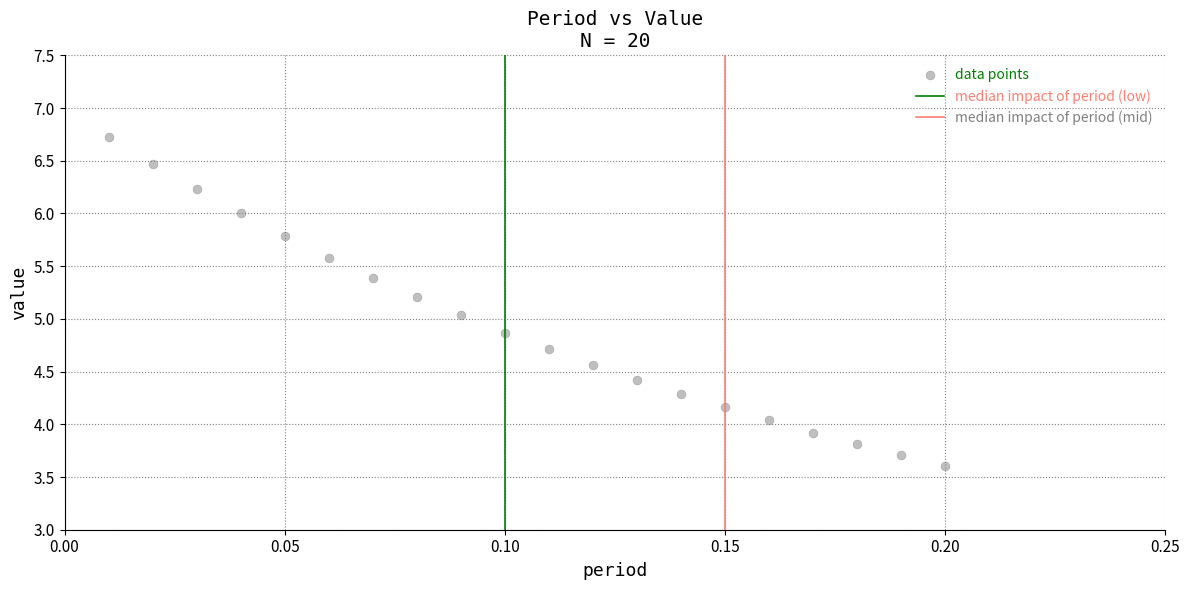

What is the range of Y values (max minus min)?

3.1